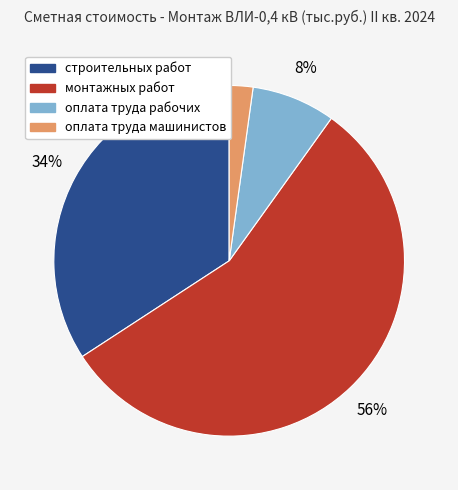

Between оплата труда машинистов and строительных работ, which is larger?

строительных работ